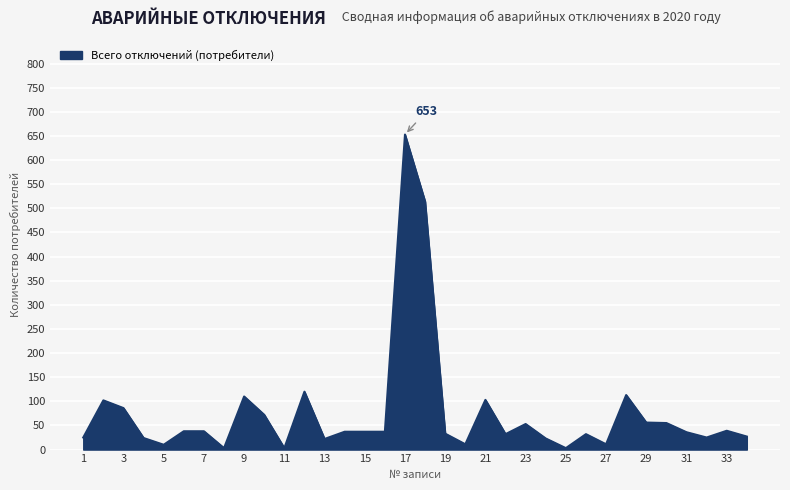

What is the greatest value displayed?

653